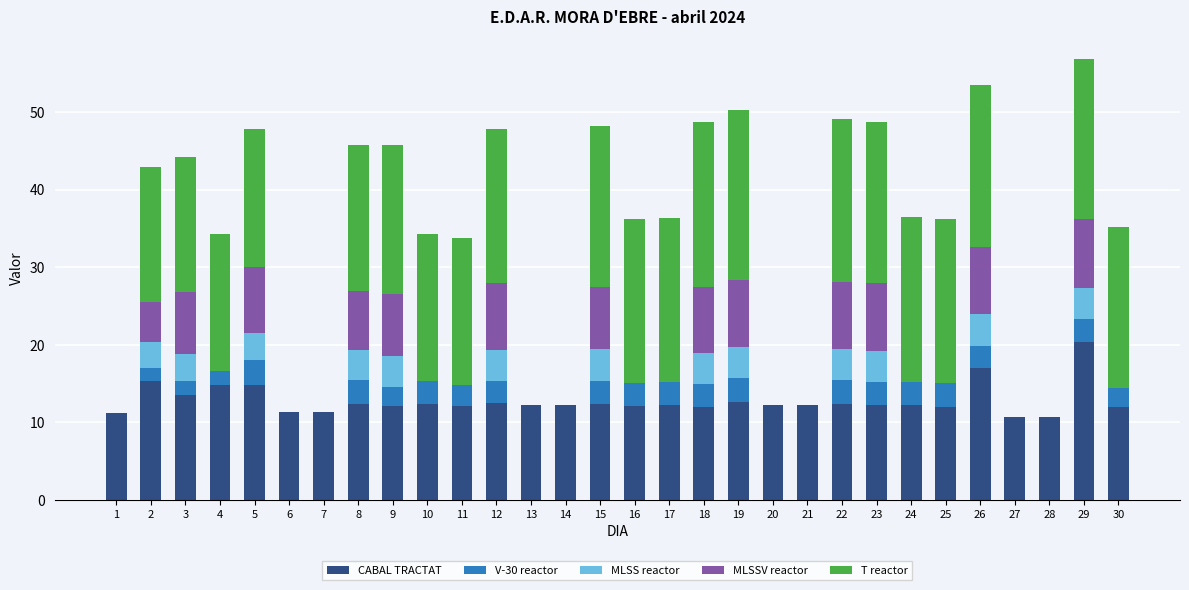

Read the CABAL TRACTAT value at 27.

10.7